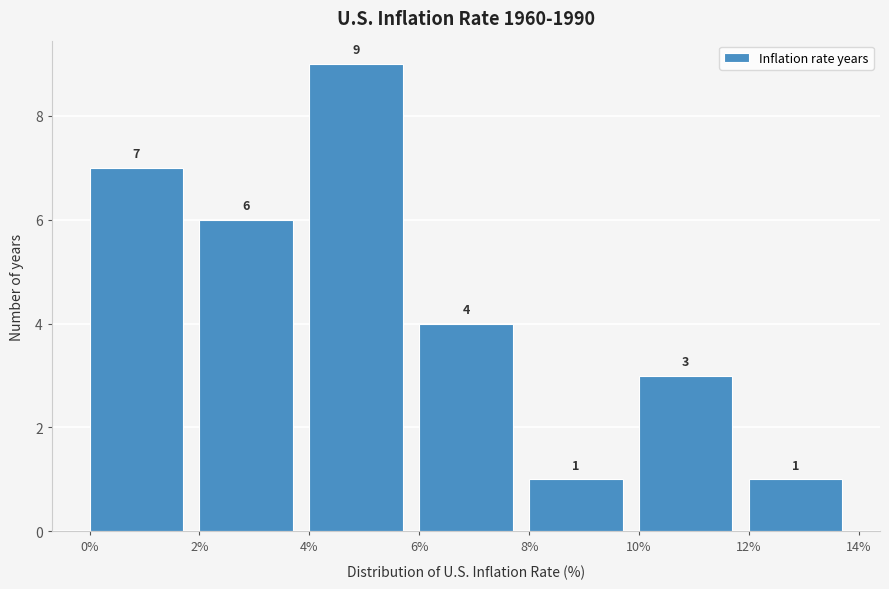

How tall is the bar that spans 2% to 4% on the x-axis?

6